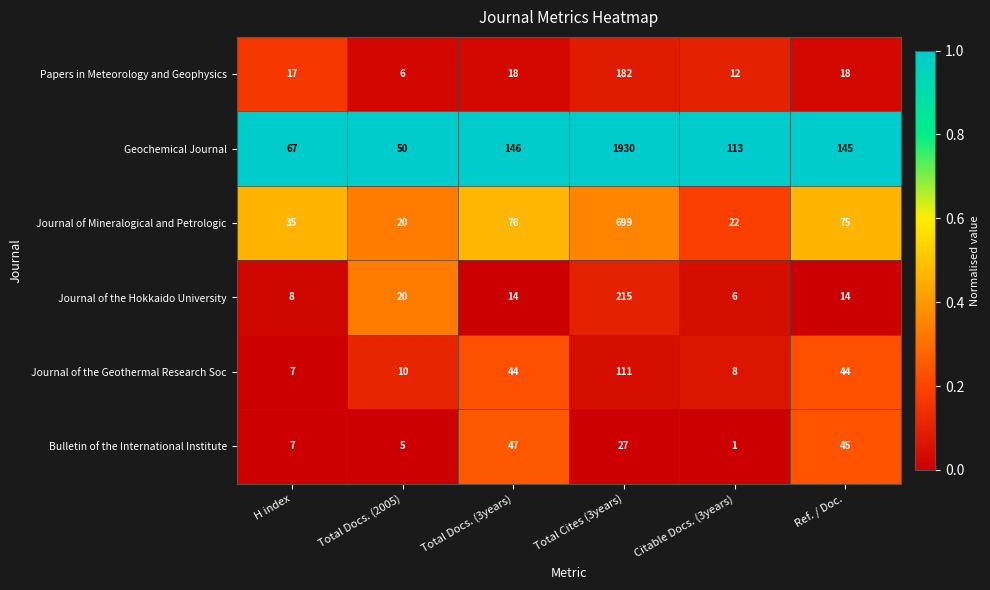

Rank the series by their maximum value, from lowest to highest.

Bulletin of the International Institute, Journal of the Geothermal Research Soc, Papers in Meteorology and Geophysics, Journal of the Hokkaido University, Journal of Mineralogical and Petrologic, Geochemical Journal